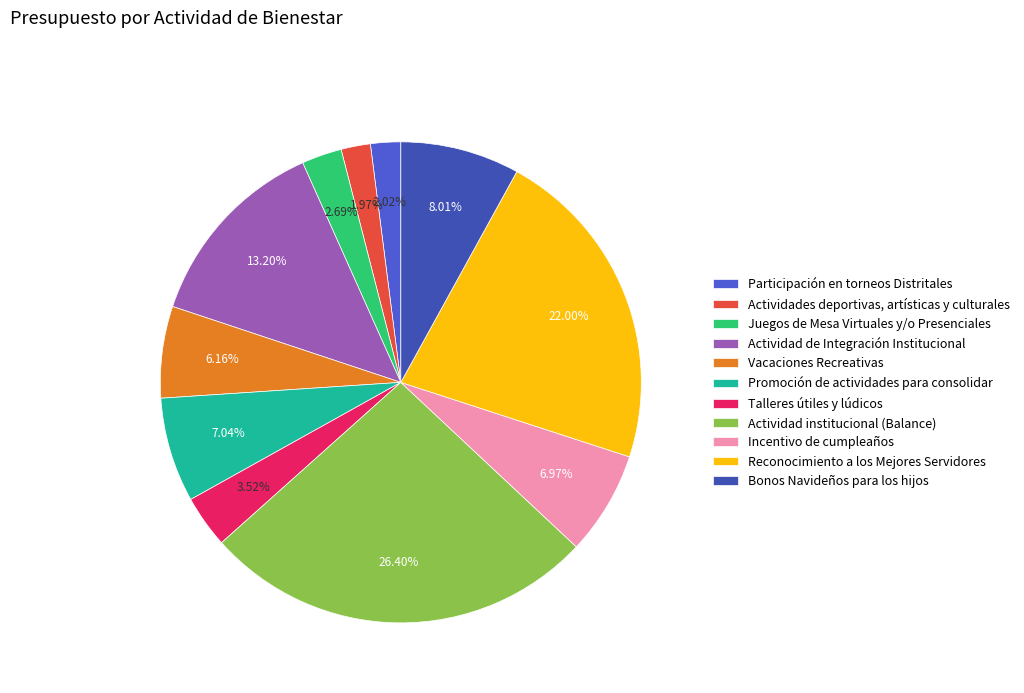

To the nearest percent, what is the difference between the largest and smallest slice percentages?

24%